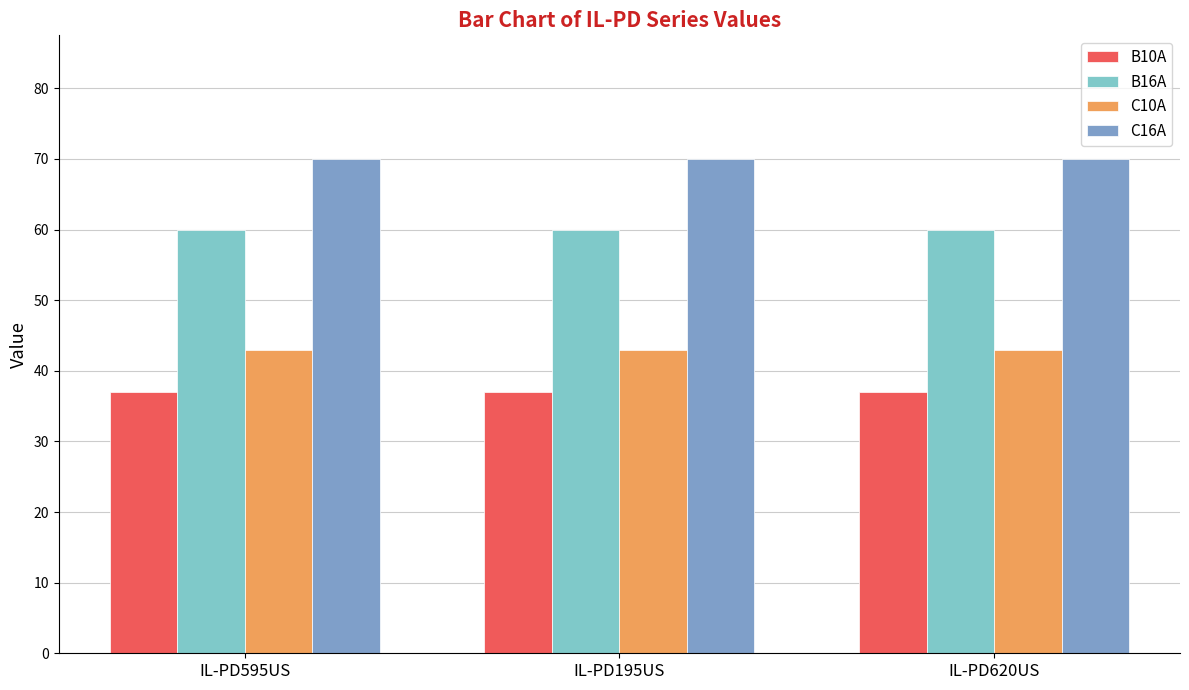

What are all the series names shown in the legend?

B10A, B16A, C10A, C16A